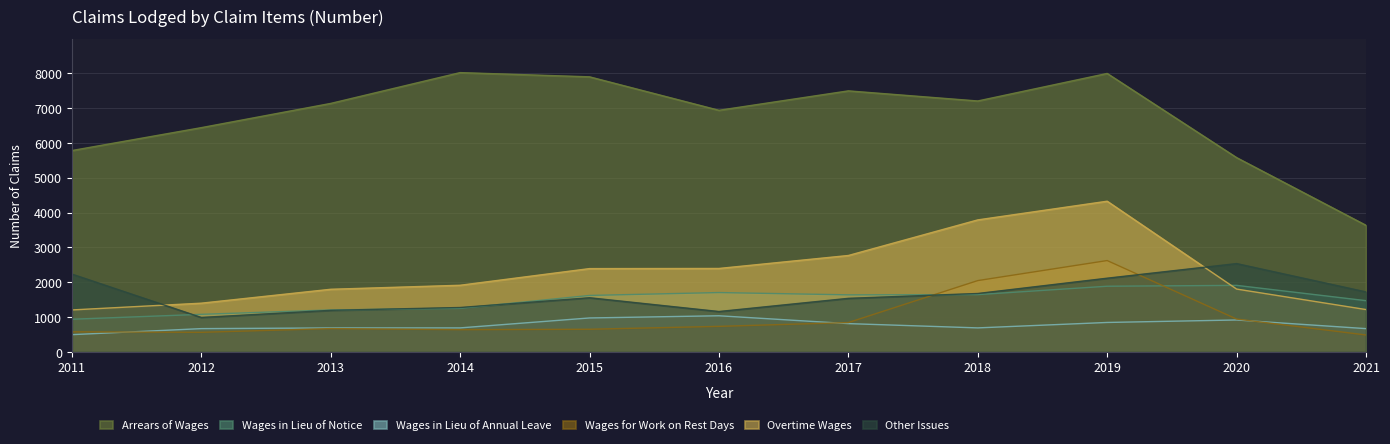

What is the difference between the Arrears of Wages values at 2018 and 2011?

1422